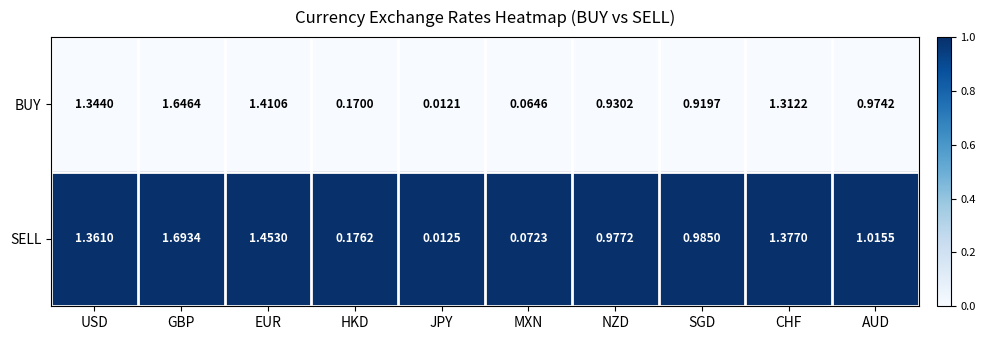

Which category has the highest value across all series?

GBP